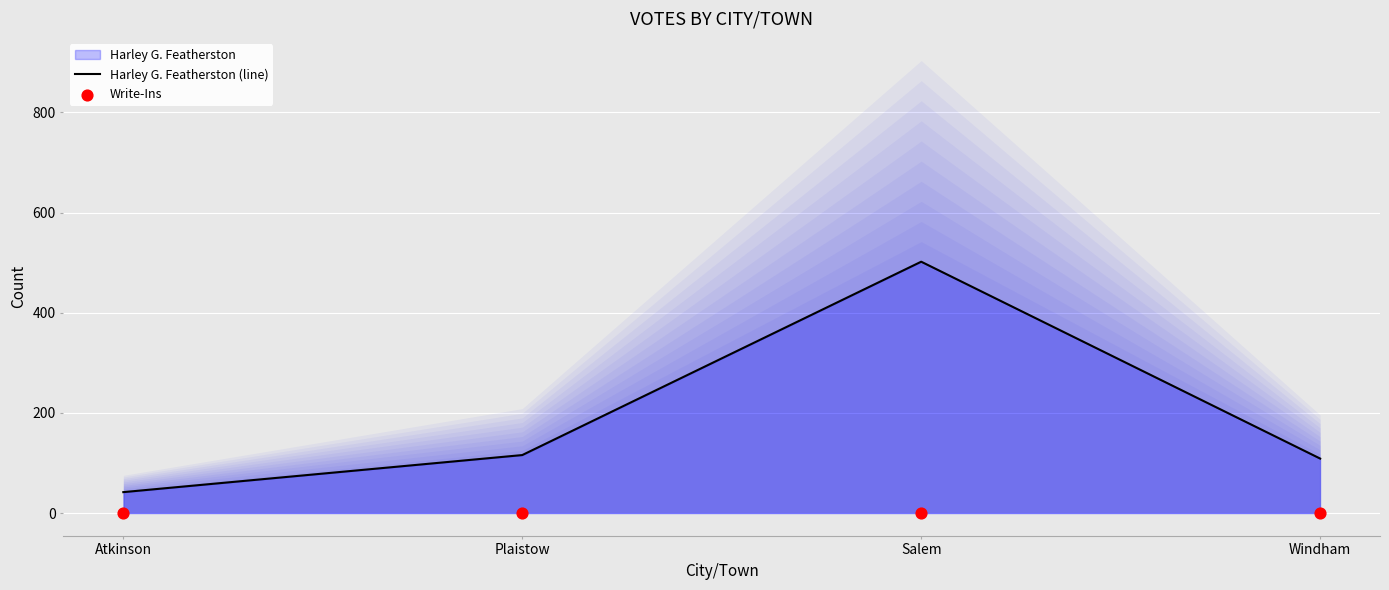

What is the total value across all series at Salem?

502